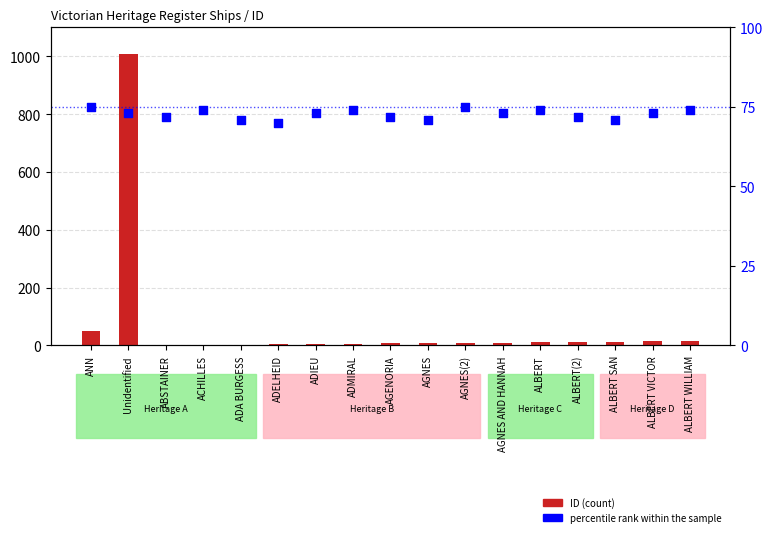

Is the value of ID at ADIEU greater than the value of percentile rank within the sample at ALBERT SAN?

No